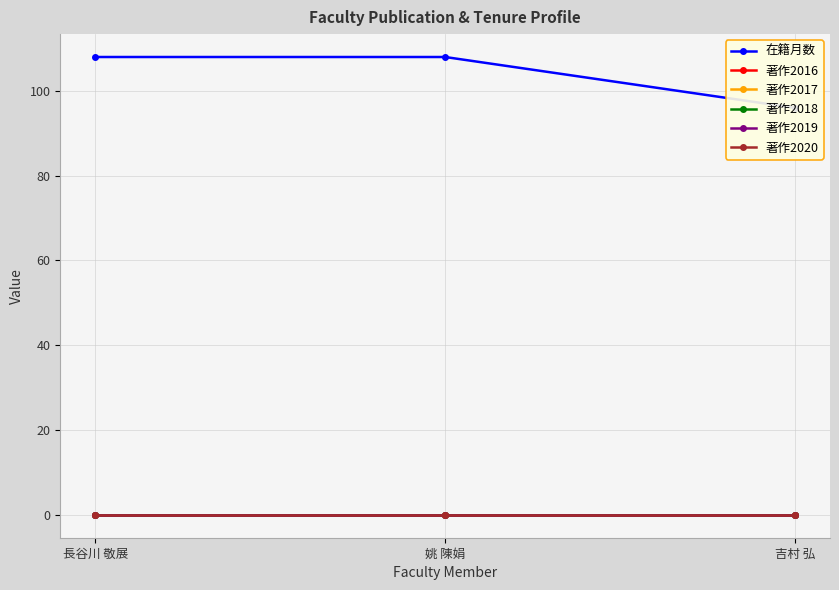

What is the label of the 2nd point from the left?

姚 陳娟